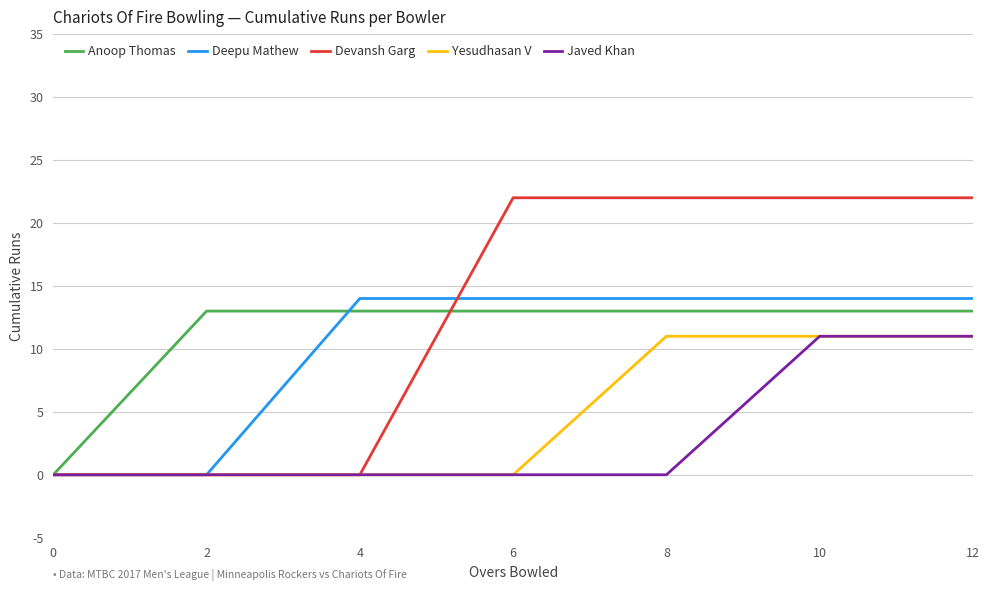

Reading left to right, extract all data points from this chart.

Anoop Thomas: 0	13	13	13	13	13	13
Deepu Mathew: 0	0	14	14	14	14	14
Devansh Garg: 0	0	0	22	22	22	22
Yesudhasan V: 0	0	0	0	11	11	11
Javed Khan: 0	0	0	0	0	11	11